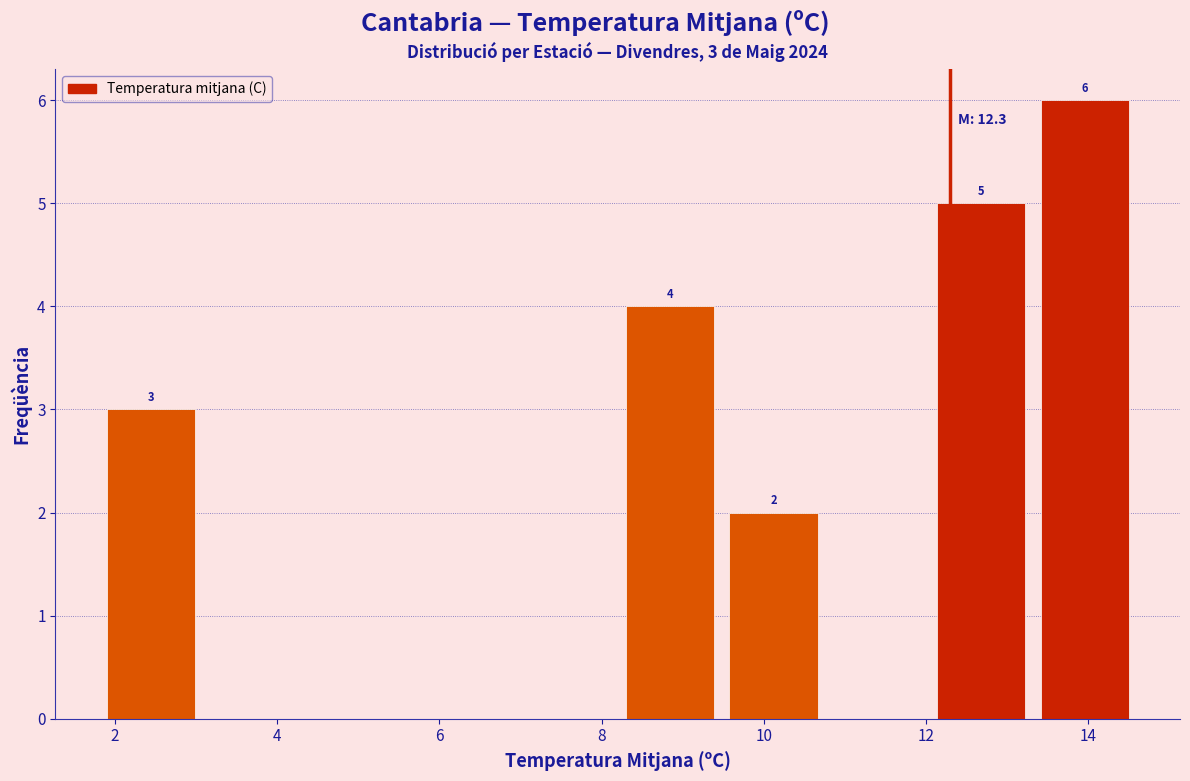

Over which range of the x-axis is the bar tallest?

13.32 to 14.60